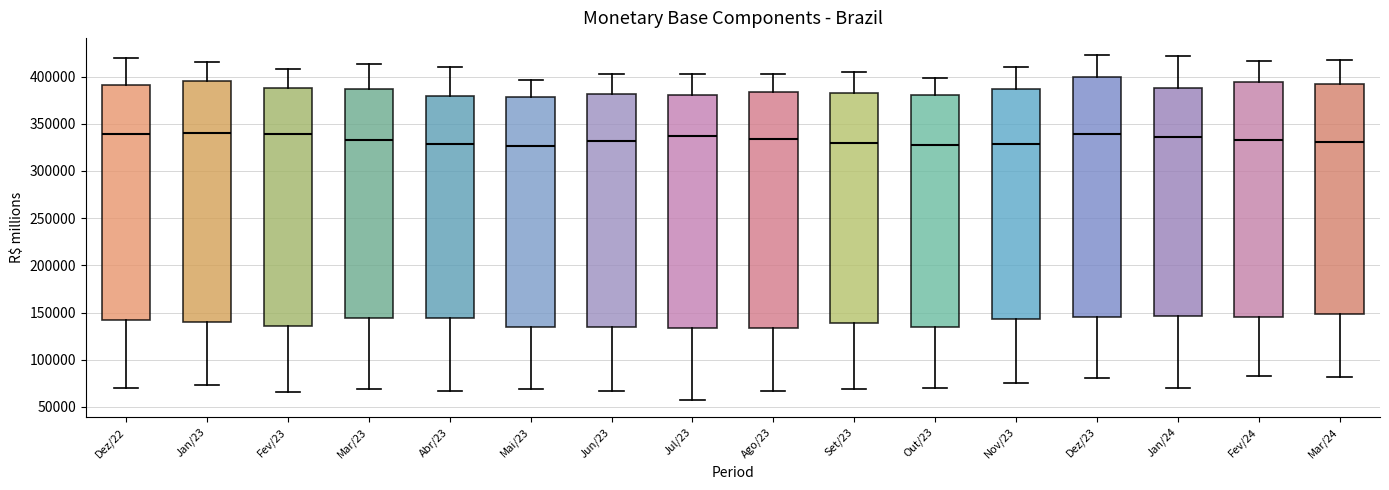

Reading left to right, transcribe this box plot: for each box, give where its median line is, the range the box spans, and where its two whiskers end, as read against the y-axis. The values are not printed on the chart, so give them approximately, as read against the axis.

Dez/22: median 340000, box 140000 to 390000, whiskers 70000 to 420000
Jan/23: median 340000, box 140000 to 395000, whiskers 75000 to 415000
Fev/23: median 340000, box 135000 to 390000, whiskers 65000 to 410000
Mar/23: median 335000, box 145000 to 385000, whiskers 70000 to 415000
Abr/23: median 330000, box 145000 to 380000, whiskers 65000 to 410000
Mai/23: median 325000, box 135000 to 380000, whiskers 70000 to 395000
Jun/23: median 330000, box 135000 to 380000, whiskers 65000 to 405000
Jul/23: median 335000, box 135000 to 380000, whiskers 60000 to 405000
Ago/23: median 335000, box 135000 to 385000, whiskers 65000 to 405000
Set/23: median 330000, box 140000 to 385000, whiskers 70000 to 405000
Out/23: median 330000, box 135000 to 380000, whiskers 70000 to 400000
Nov/23: median 330000, box 145000 to 385000, whiskers 75000 to 410000
Dez/23: median 340000, box 145000 to 400000, whiskers 80000 to 425000
Jan/24: median 335000, box 145000 to 390000, whiskers 70000 to 420000
Fev/24: median 335000, box 145000 to 395000, whiskers 85000 to 415000
Mar/24: median 330000, box 150000 to 390000, whiskers 80000 to 420000